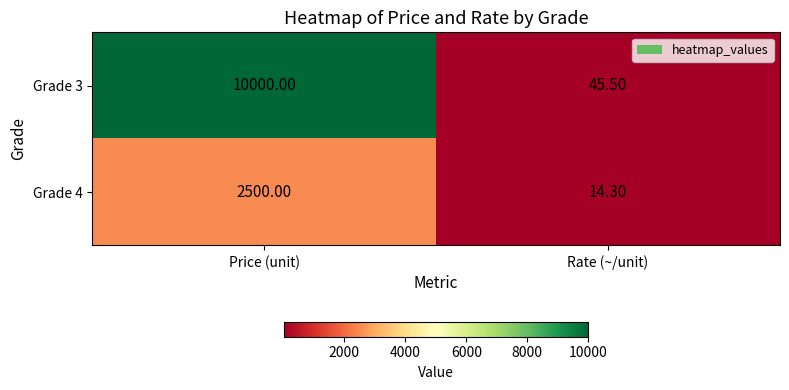

What is the average value of the Grade 3 series?

5022.8